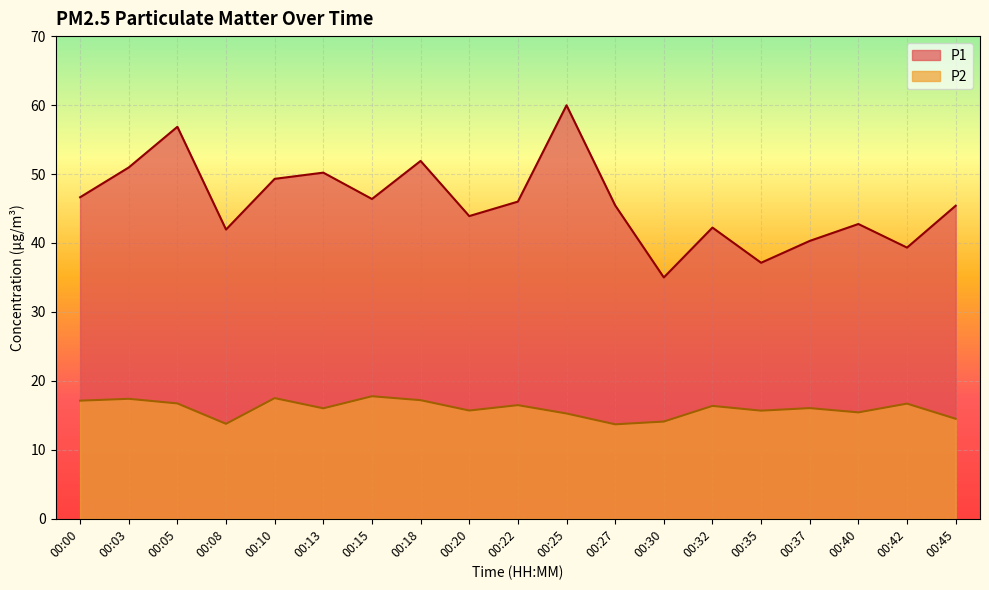

Where is the first local minimum for P1?

00:08